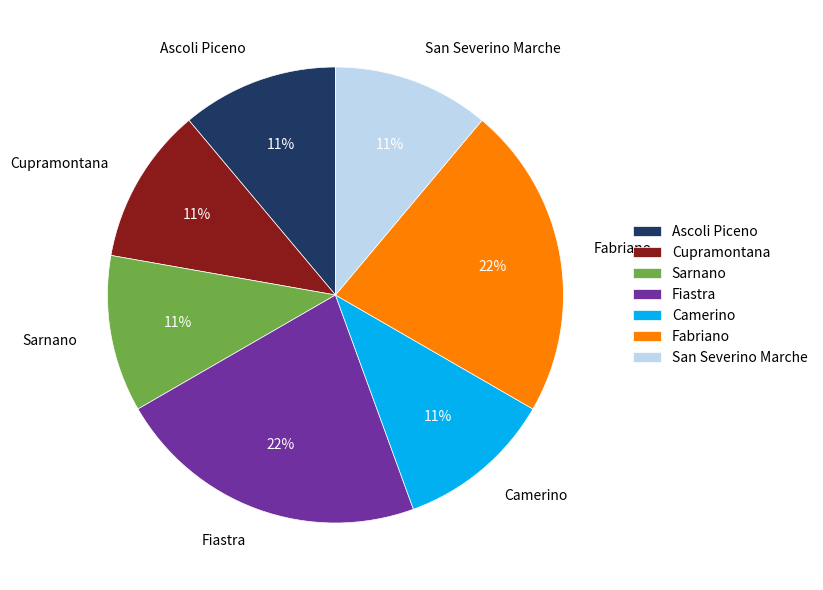

Combined, do Fiastra and Fabriano account for over 50%?

No